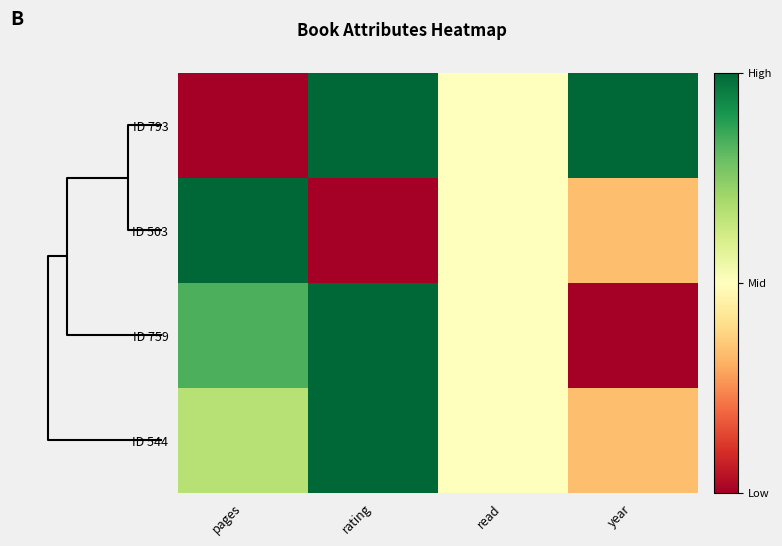

Reading left to right, extract all data points from this chart.

ID 793: pages=0.0	rating=1.0	read=0.5	year=1.0
ID 503: pages=1.0	rating=0.0	read=0.5	year=0.3
ID 759: pages=0.8	rating=1.0	read=0.5	year=0.0
ID 544: pages=0.7	rating=1.0	read=0.5	year=0.3